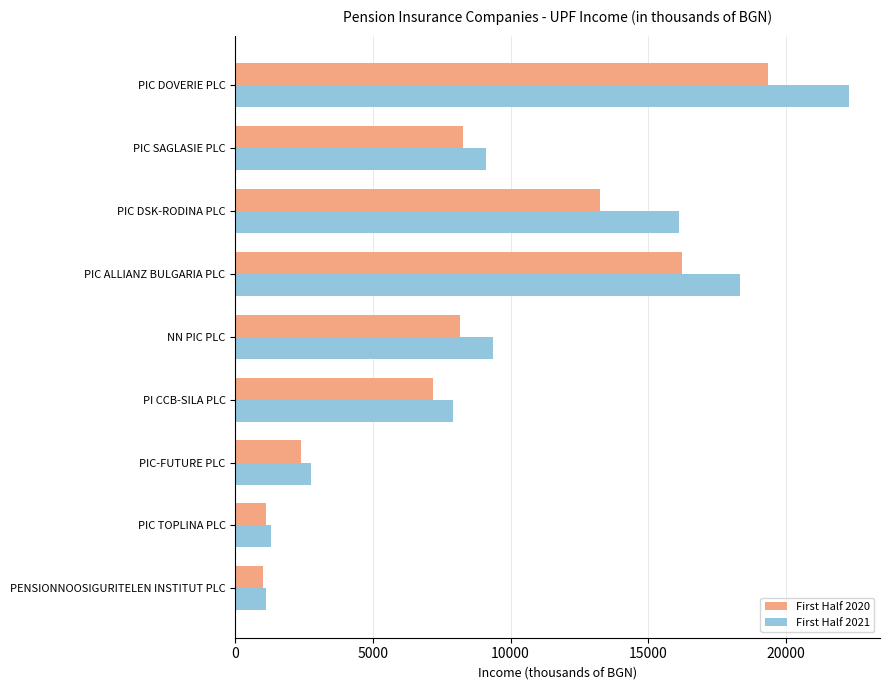

List the series in order of their overall mean, lowest first.

First Half 2020, First Half 2021